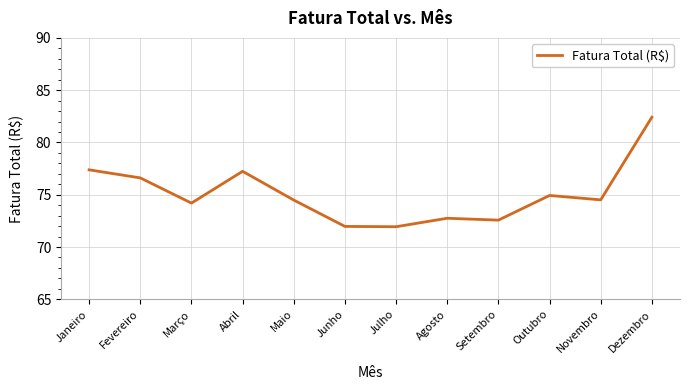

What is the smallest value displayed?

71.9